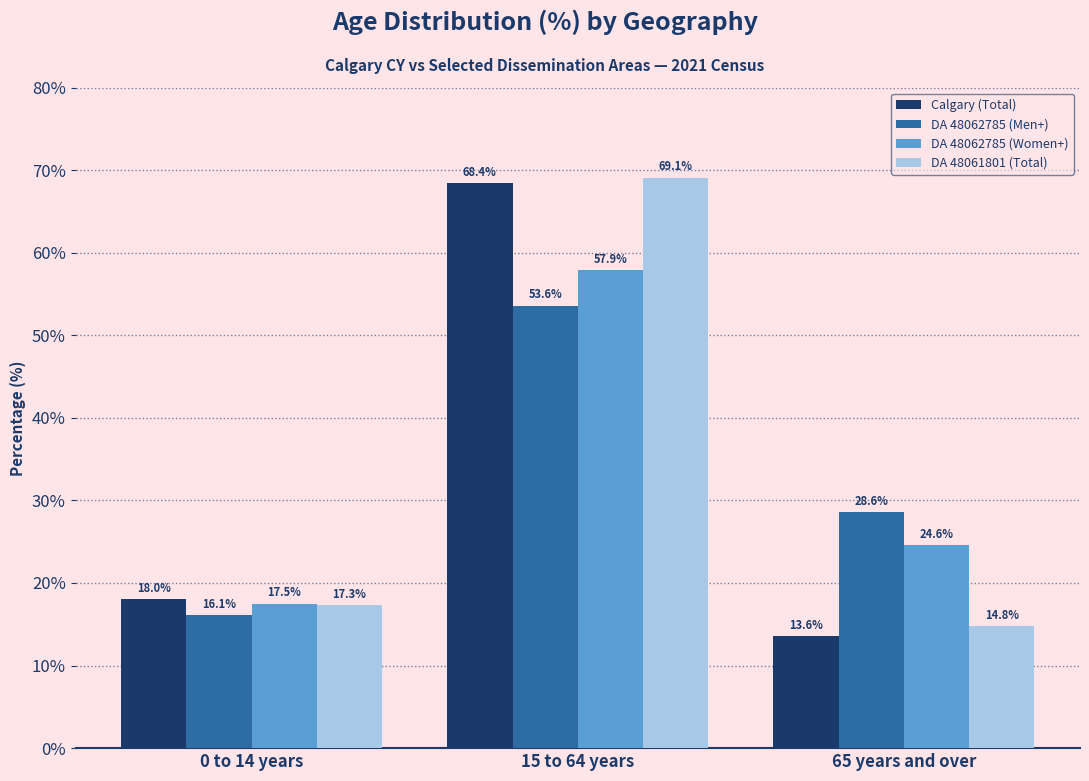

Where is Calgary (Total) nearest to the value 41?

0 to 14 years